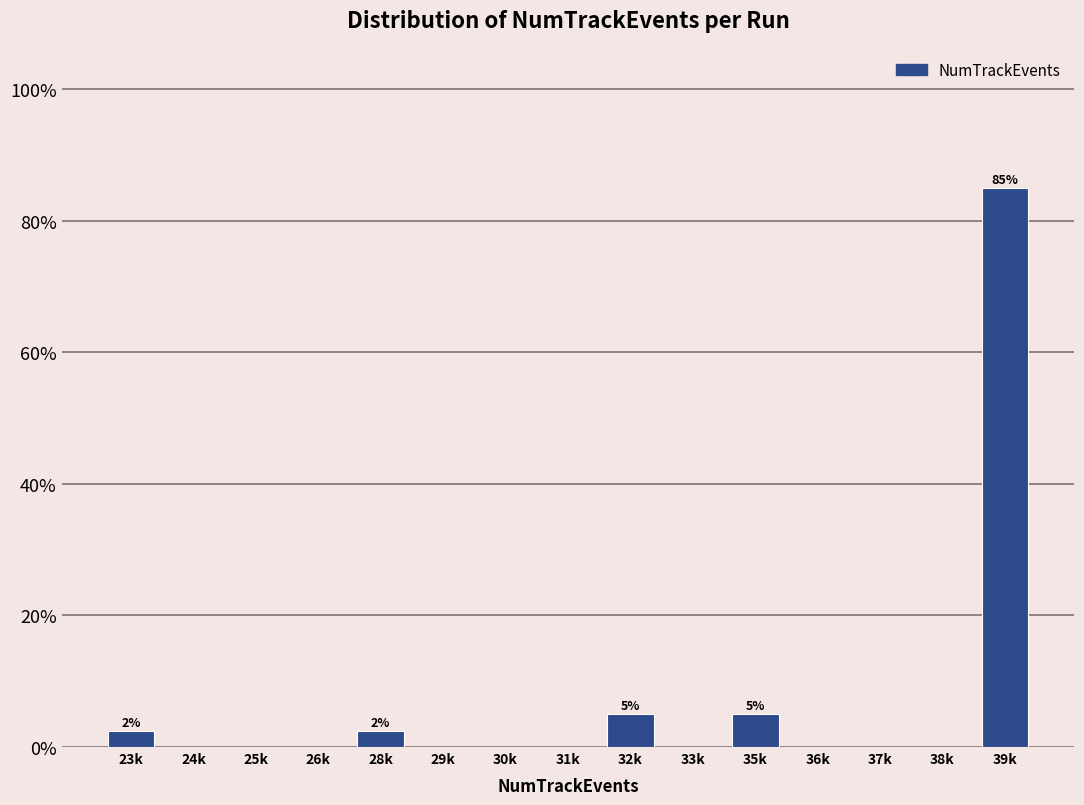

Reading left to right, extract all data points from this chart.

23k=2.5	24k=0.0	25k=0.0	26k=0.0	28k=2.5	29k=0.0	30k=0.0	31k=0.0	32k=5.0	33k=0.0	35k=5.0	36k=0.0	37k=0.0	38k=0.0	39k=85.0